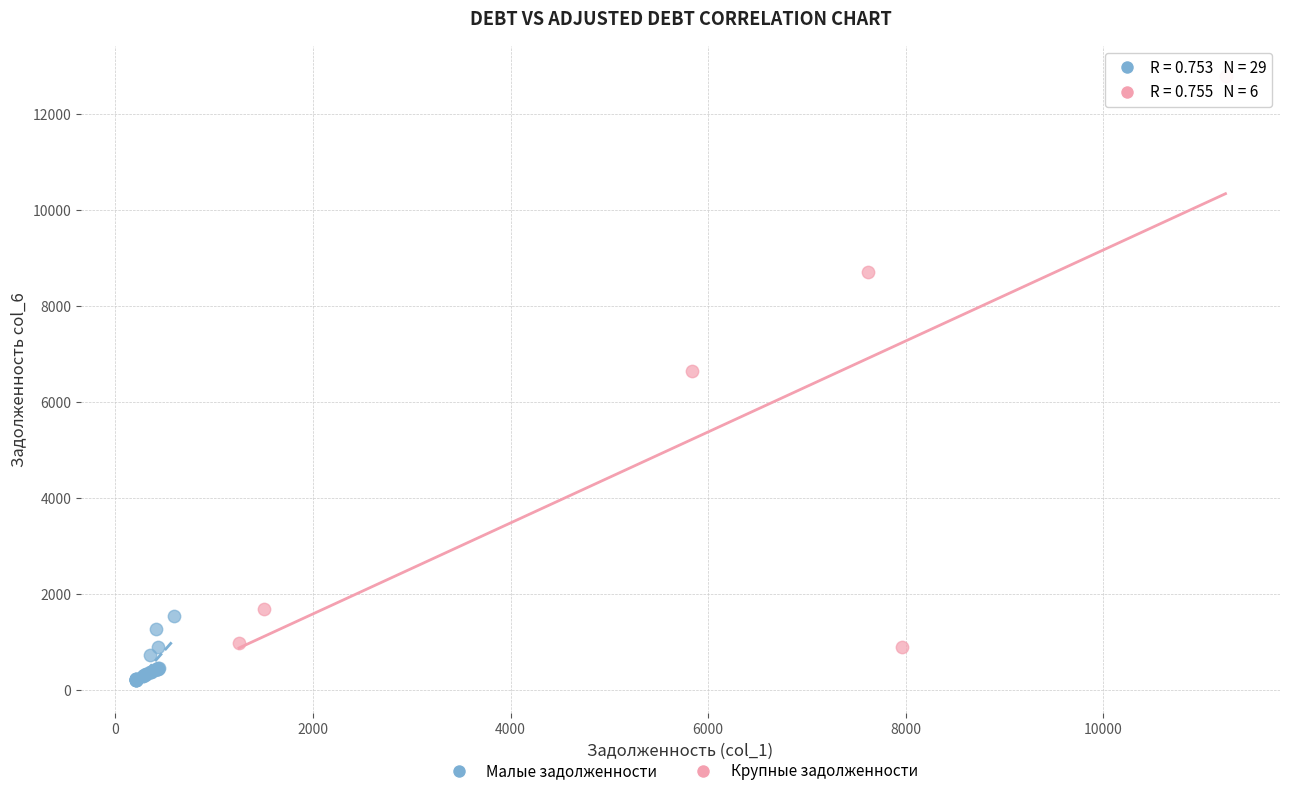

Which series contains the lowest Y value?

Малые задолженности